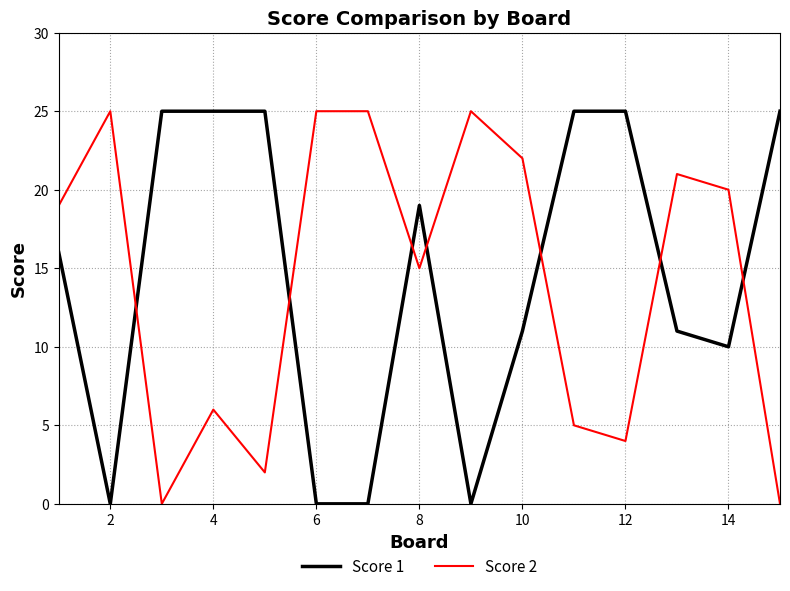

What is the difference between the maximum and minimum values in the Score 1 series?

25